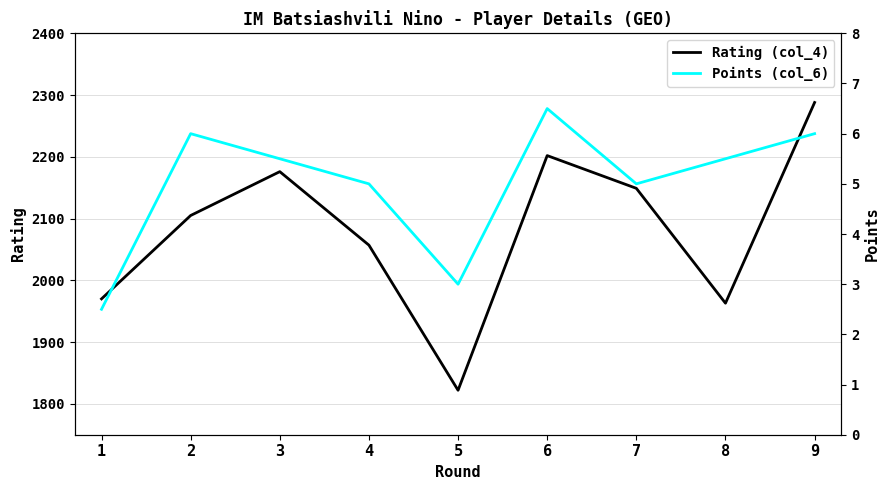

What is the difference between the Points (col_6) values at 4 and 5?

2.0